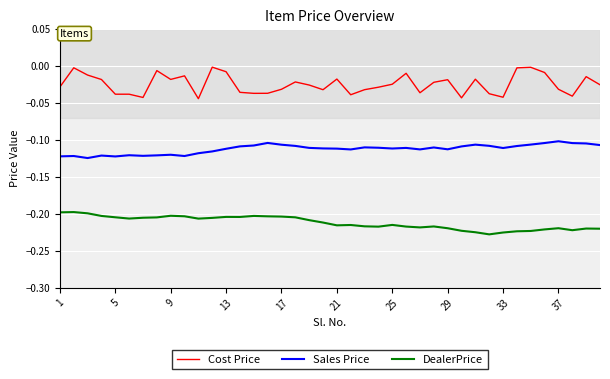

True or false: DealerPrice and Sales Price cross at least once.

False